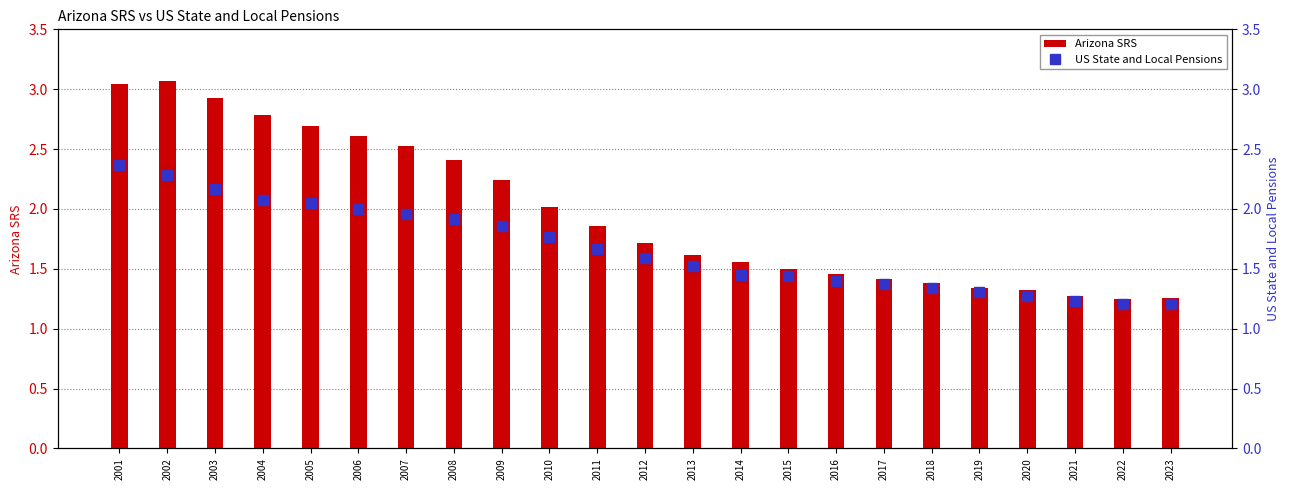

Is it true that Arizona SRS equals 2.7 at 2005?

True